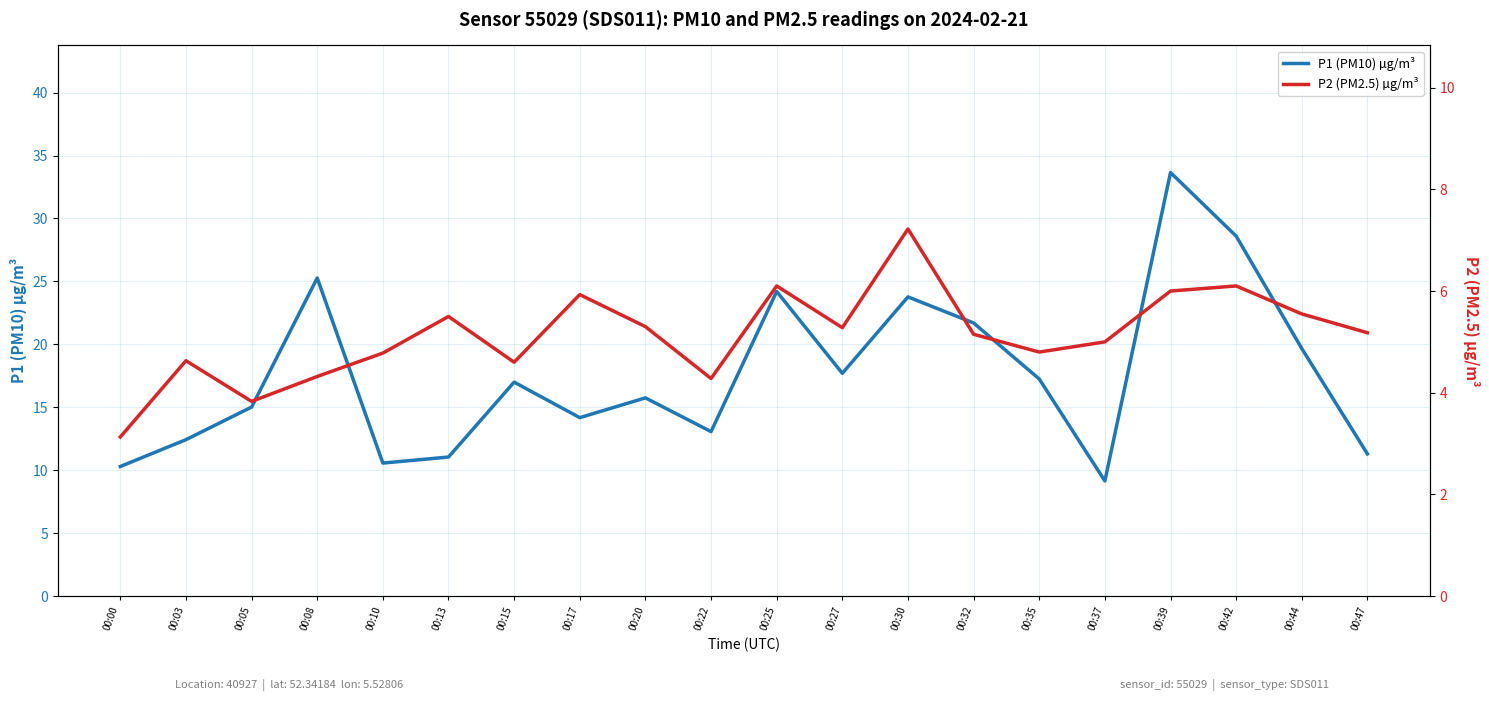

How many values in the P2 (PM2.5) µg/m³ series exceed 5?

11